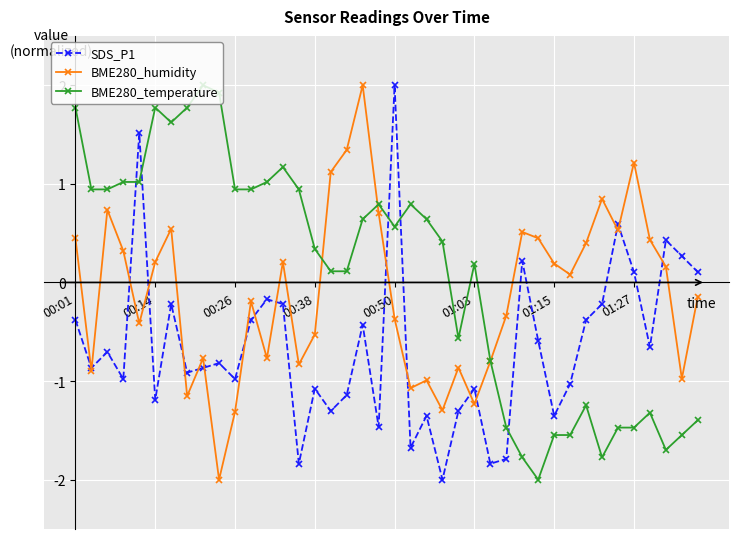

List the series in order of their overall mean, lowest first.

SDS_P1, BME280_humidity, BME280_temperature